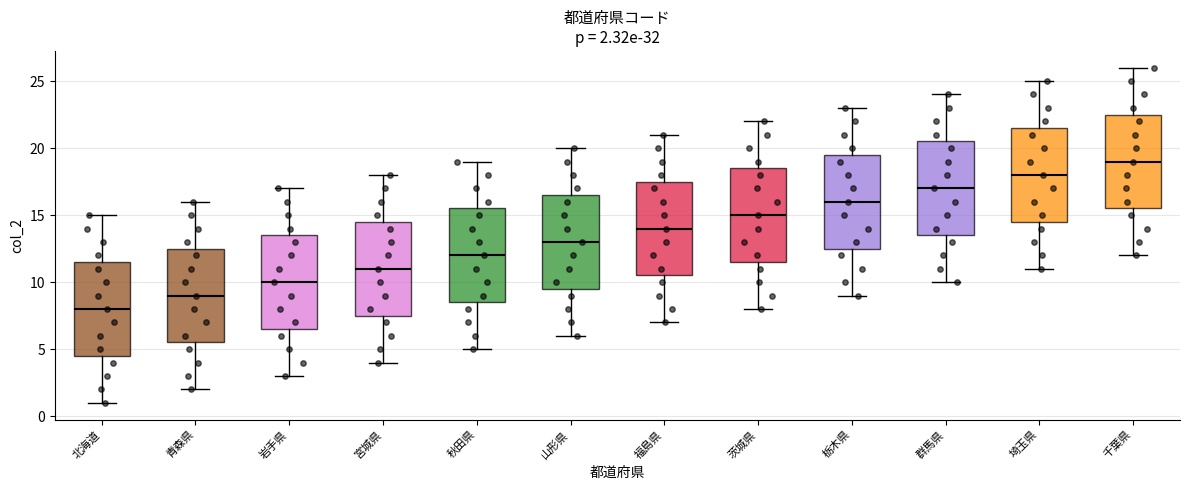

Which box's median line is the highest?

千葉県